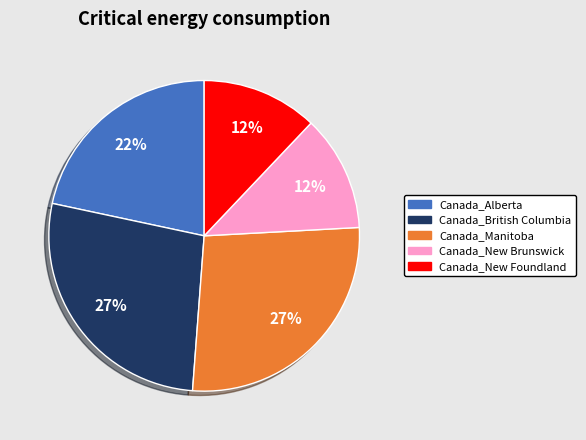

To the nearest percent, what portion does Canada_Manitoba represent?

27%